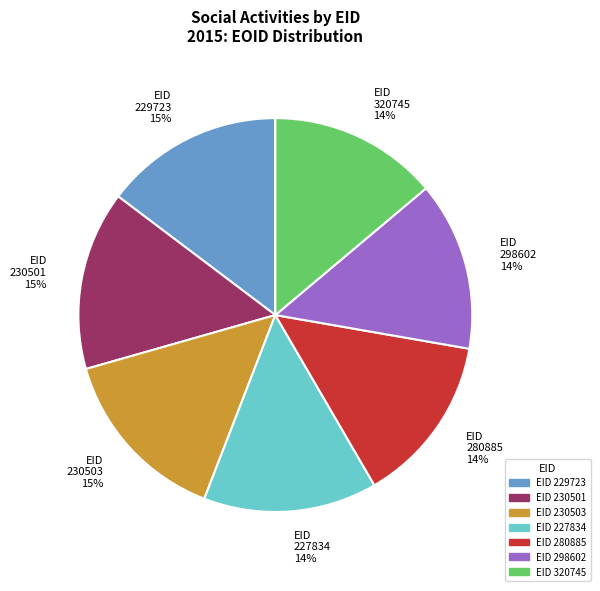

Is there a majority slice in this chart?

No